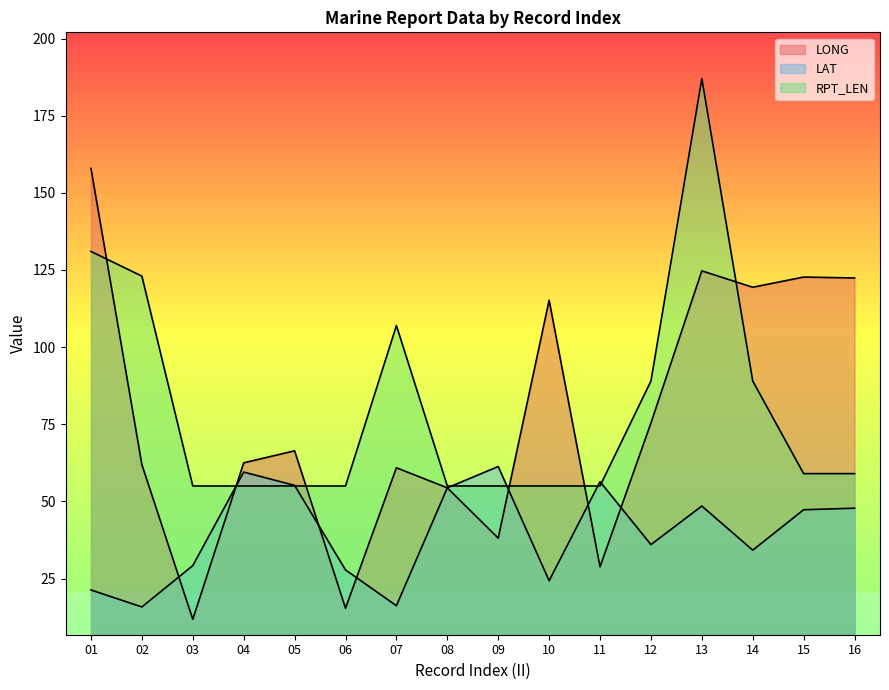

Which series has the largest total across all categories?

RPT_LEN